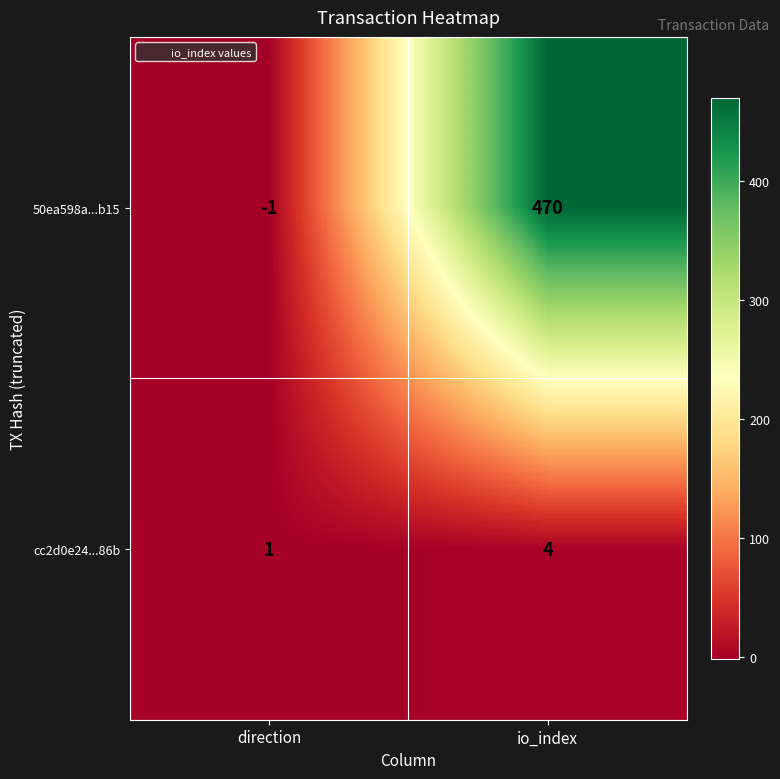

Reading left to right, list all the values displayed in this chart.

50ea598a...b15: -1	470
cc2d0e24...86b: 1	4